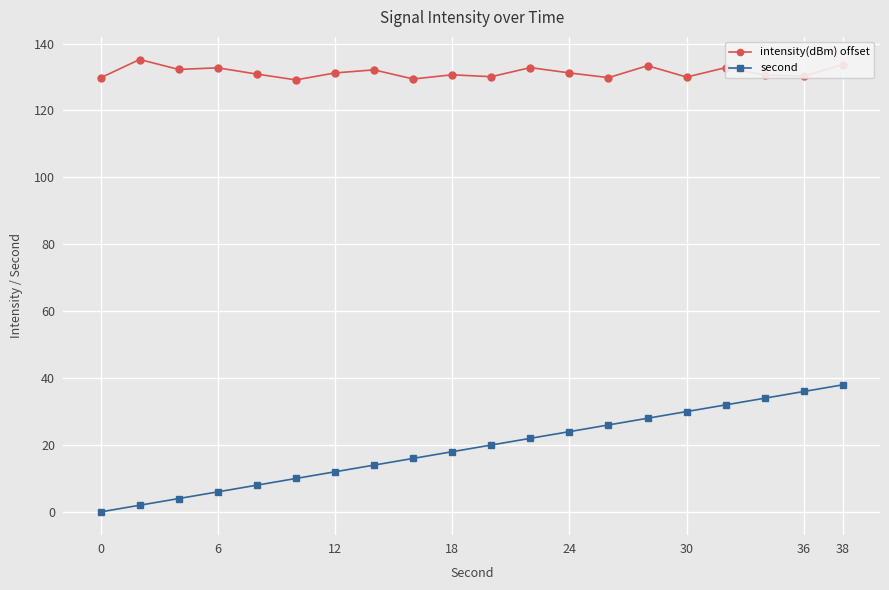

Which series has the largest total across all categories?

intensity(dBm) offset